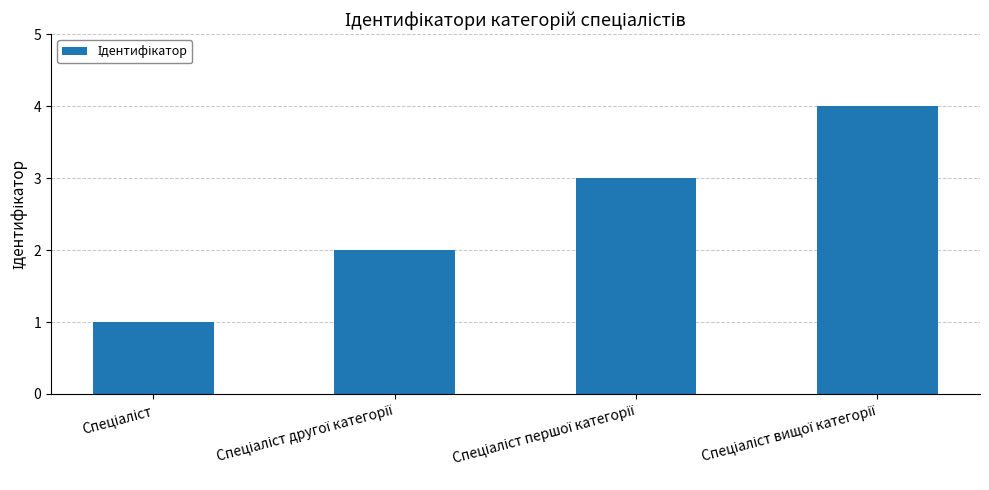

What is the difference between the maximum and minimum values?

3